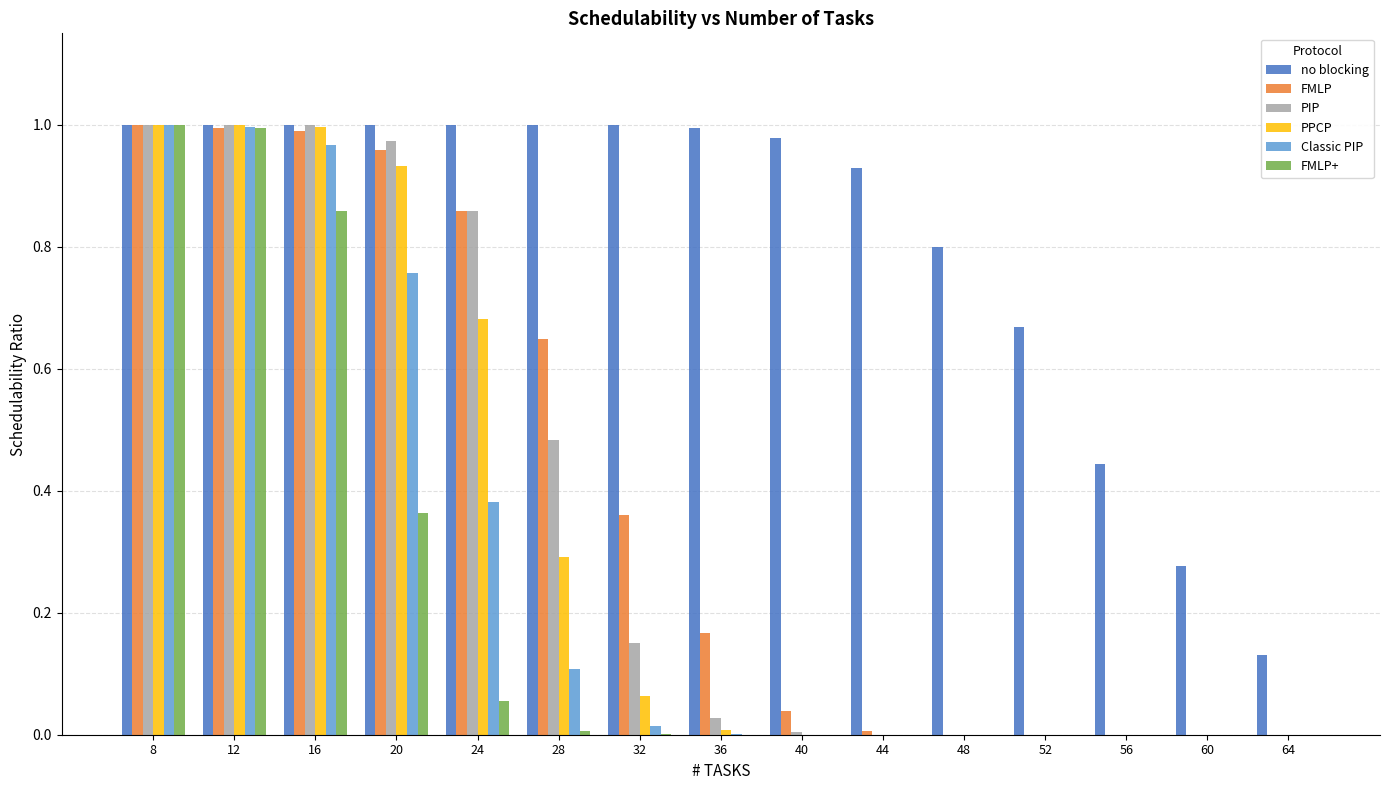

What is the total value across all series at 16?

5.8